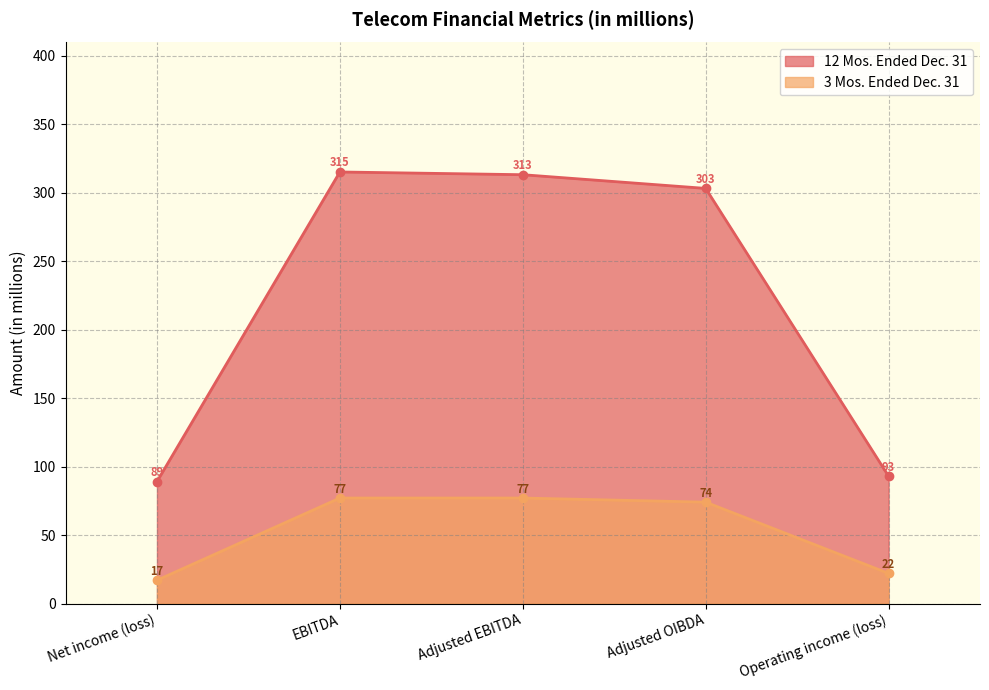

Reading left to right, list all the values displayed in this chart.

12 Mos. Ended Dec. 31: 89	315	313	303	93
3 Mos. Ended Dec. 31: 17	77	77	74	22